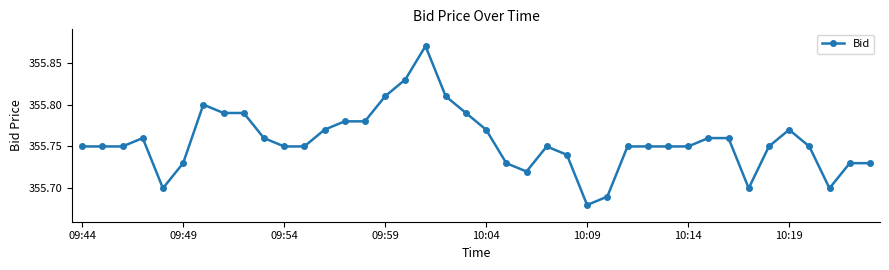

True or false: the data has more than 1 interior local peaks.

True